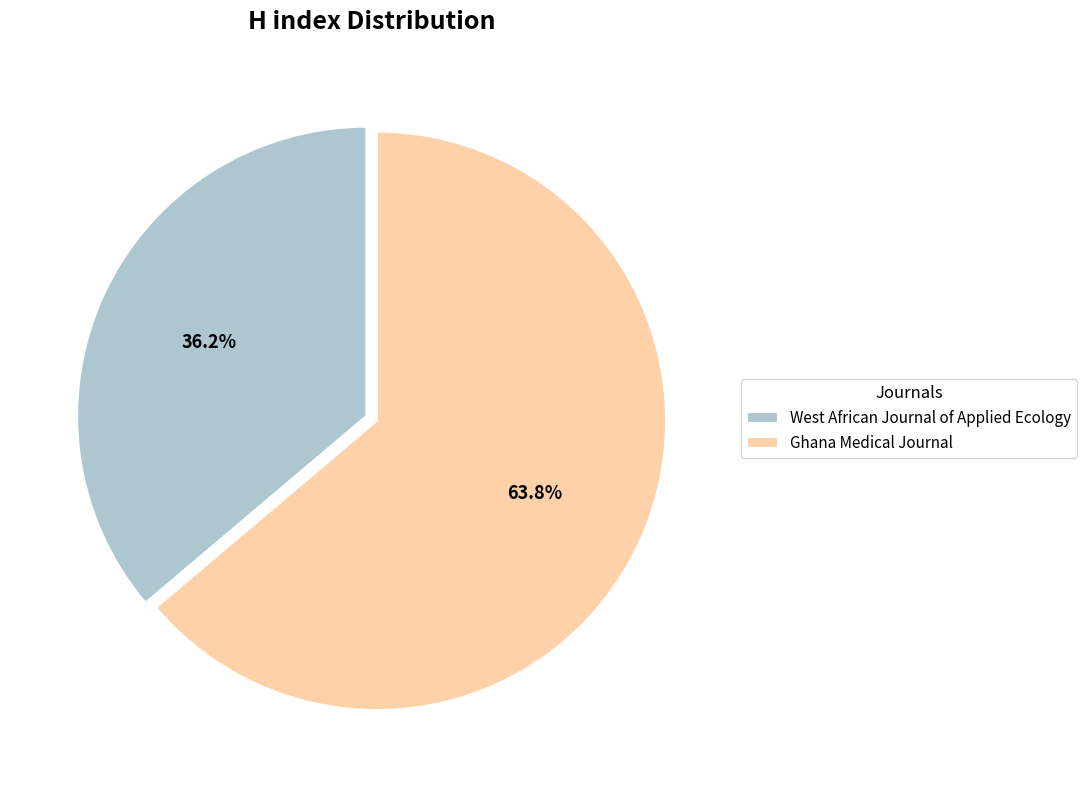

Rank the categories by value from lowest to highest.

West African Journal of Applied Ecology, Ghana Medical Journal